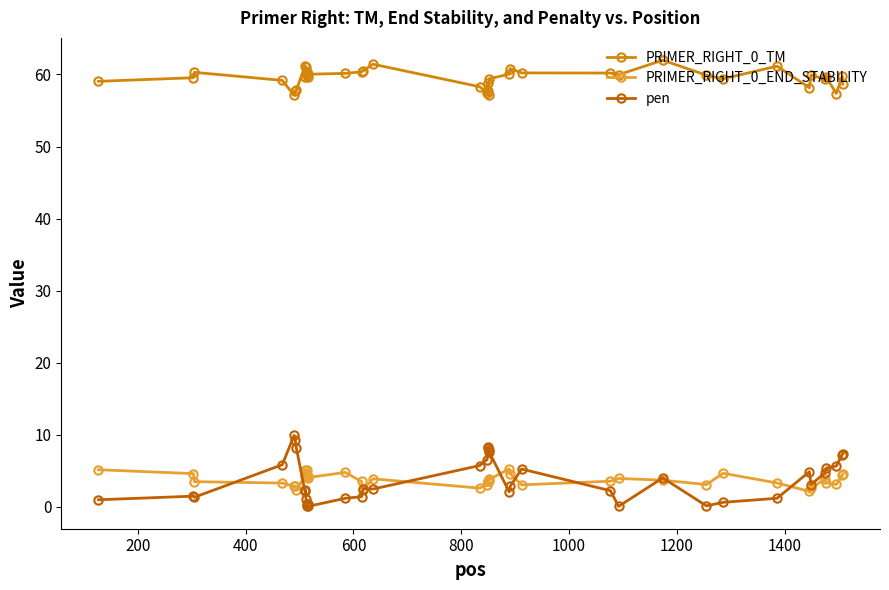

True or false: PRIMER_RIGHT_0_END_STABILITY and PRIMER_RIGHT_0_TM cross at least once.

False